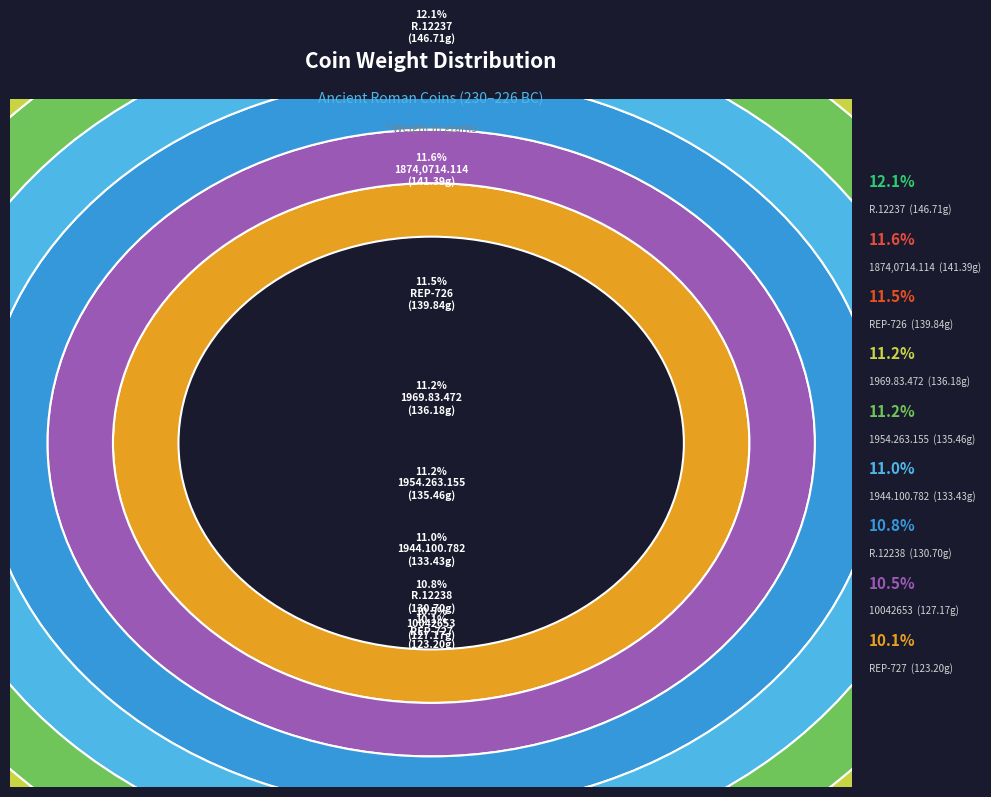

Combined, what portion of the pie is REP-726 and 10042653?

22.0%